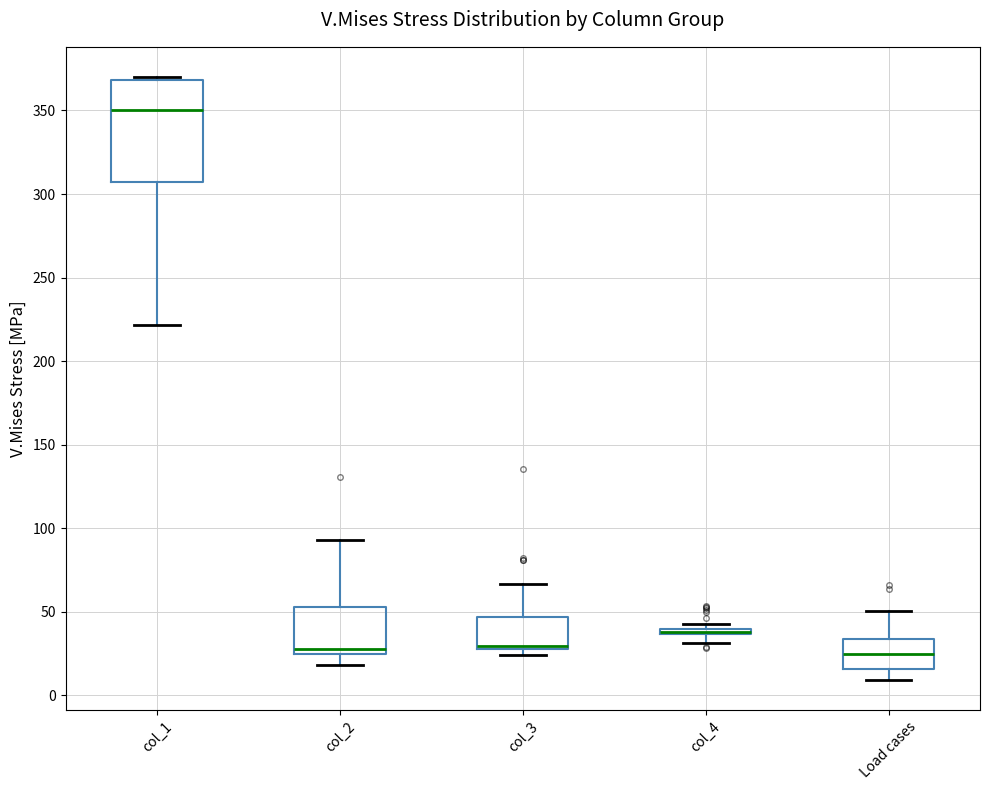

Comparing the boxes themselves (not the whiskers), which one is the tallest?

col_1